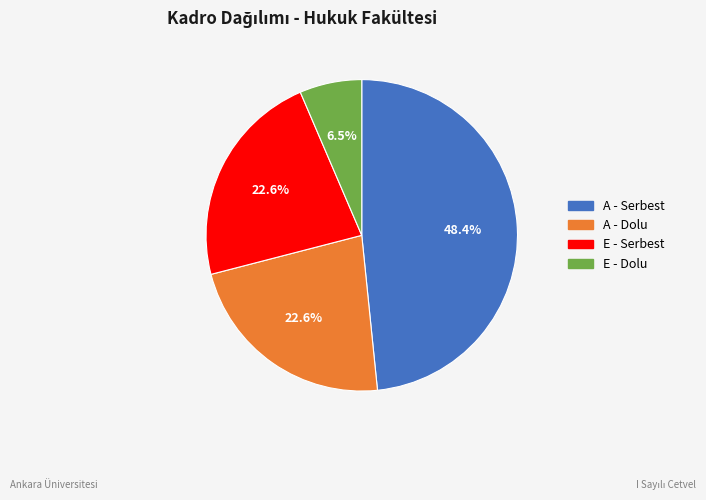

Is there any slice that represents more than half of the pie?

No